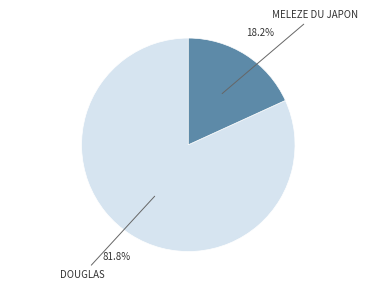

Count the number of slices in the pie.

2